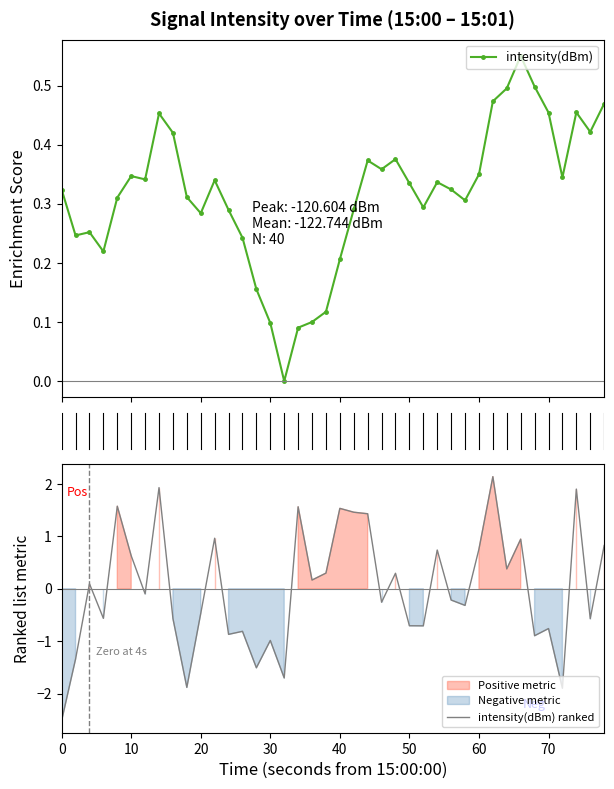

True or false: intensity(dBm) has more than 1 interior local peaks.

True